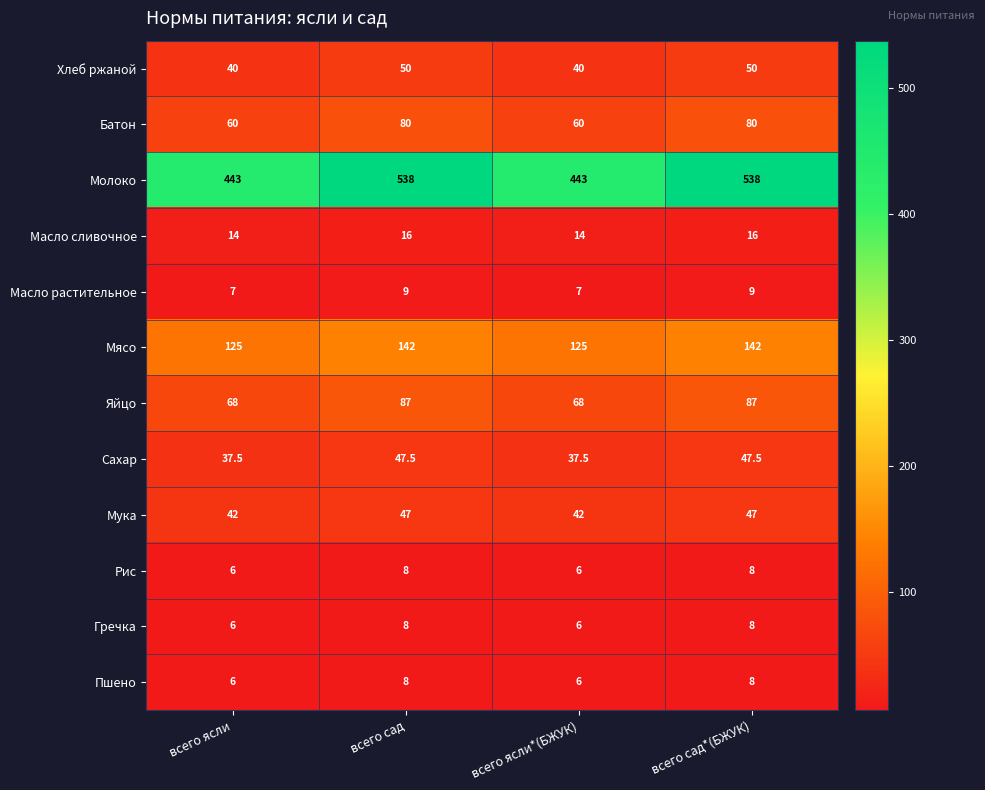

Is it true that Яйцо equals 87.0 at всего сад*(БЖУК)?

True